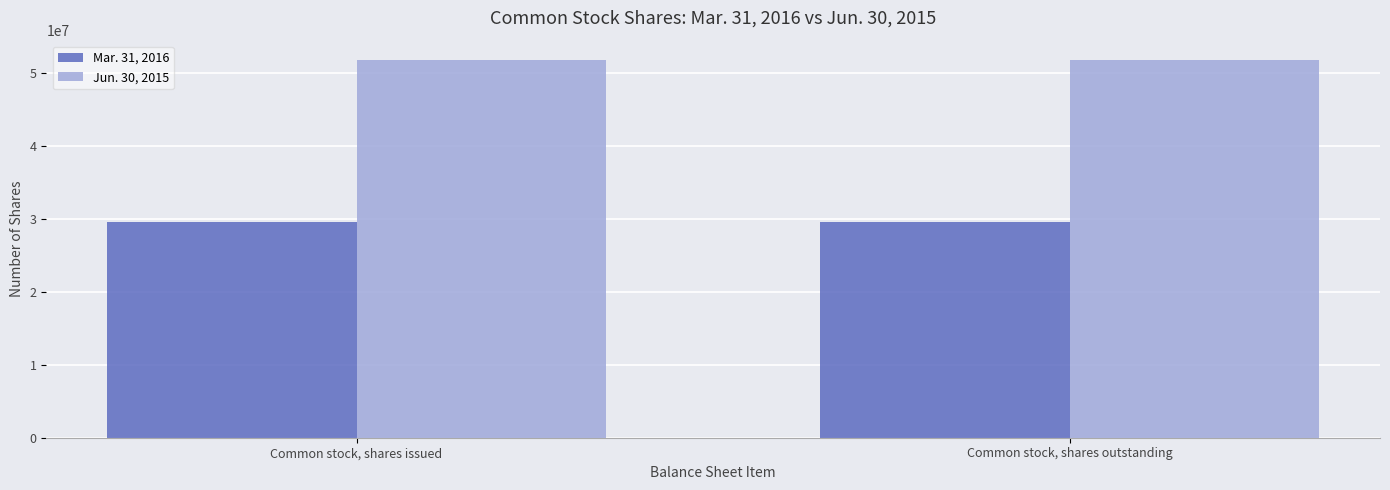

Is the value of Jun. 30, 2015 at Common stock, shares outstanding greater than the value of Mar. 31, 2016 at Common stock, shares outstanding?

Yes